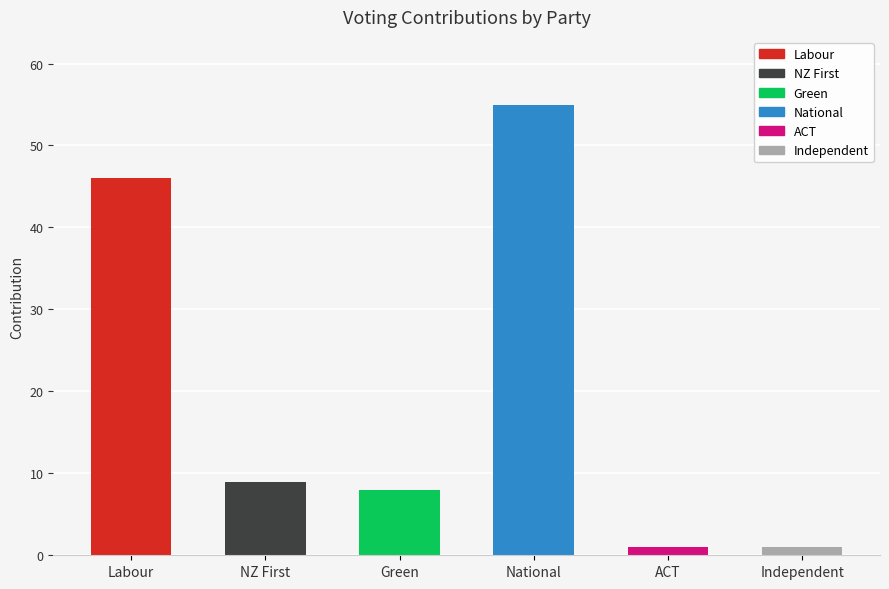

What is the difference between the maximum and minimum values?

54